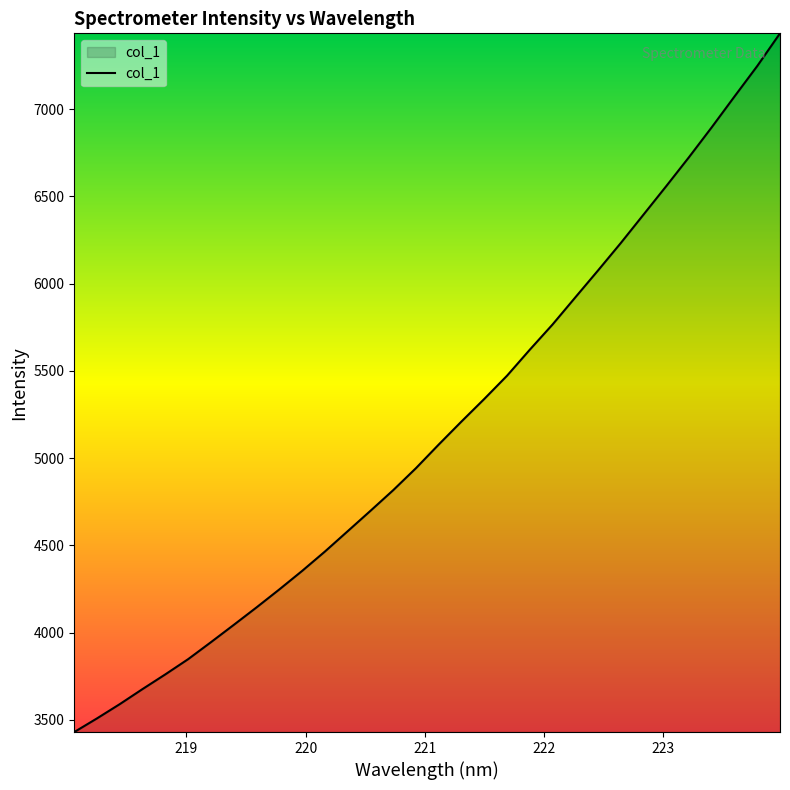

Does the chart display data point markers on the line(s)?

No